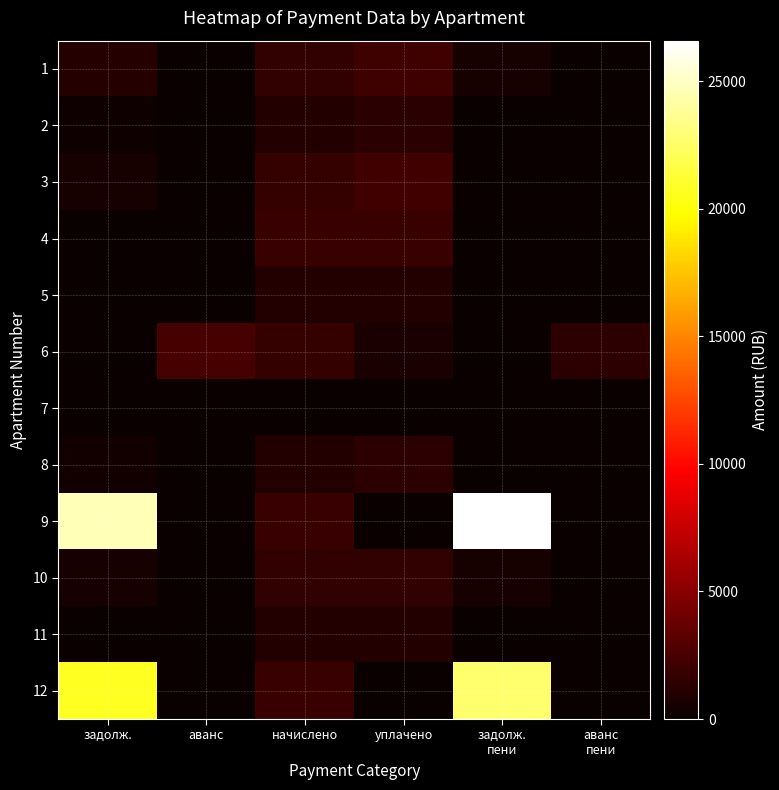

At which category is the sum across all series the highest?

задолж.
пени